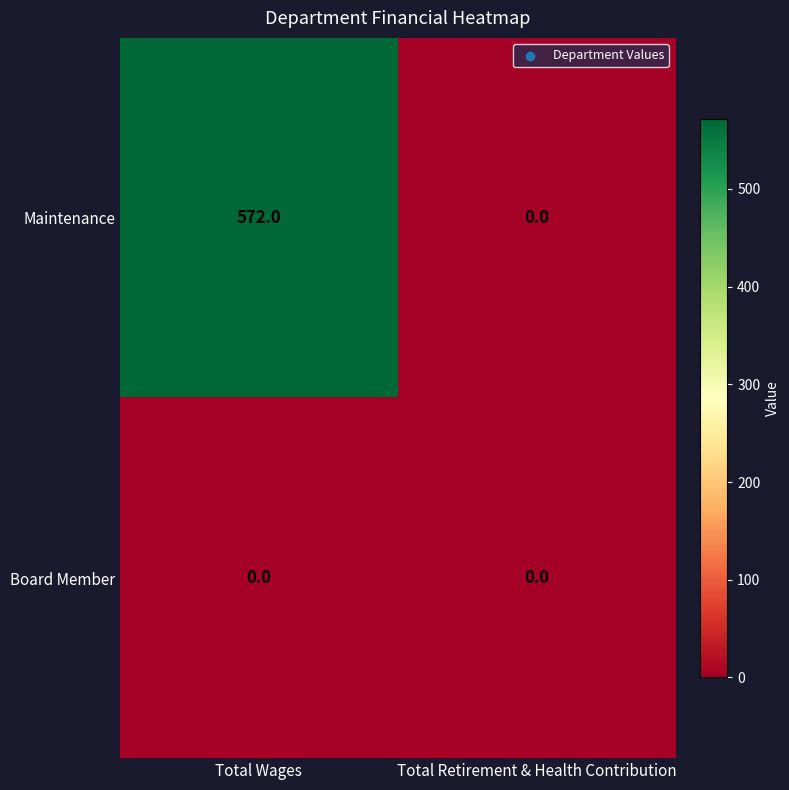

Which label corresponds to the largest value in the chart?

Total Wages